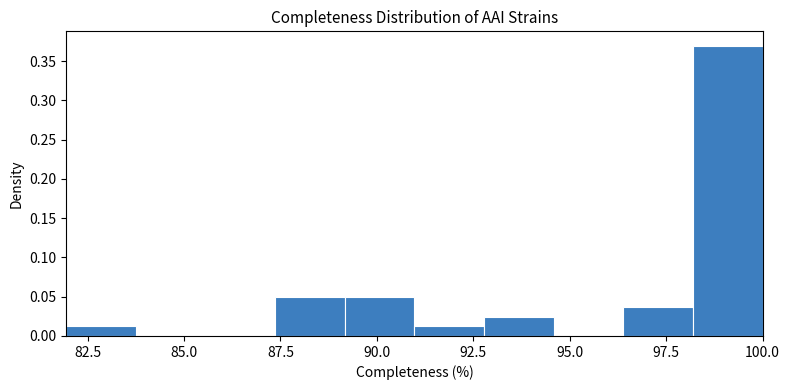

Around what value on the x-axis is the tallest bar? Give the approximate position of its centre, as read against the axis.

99.0